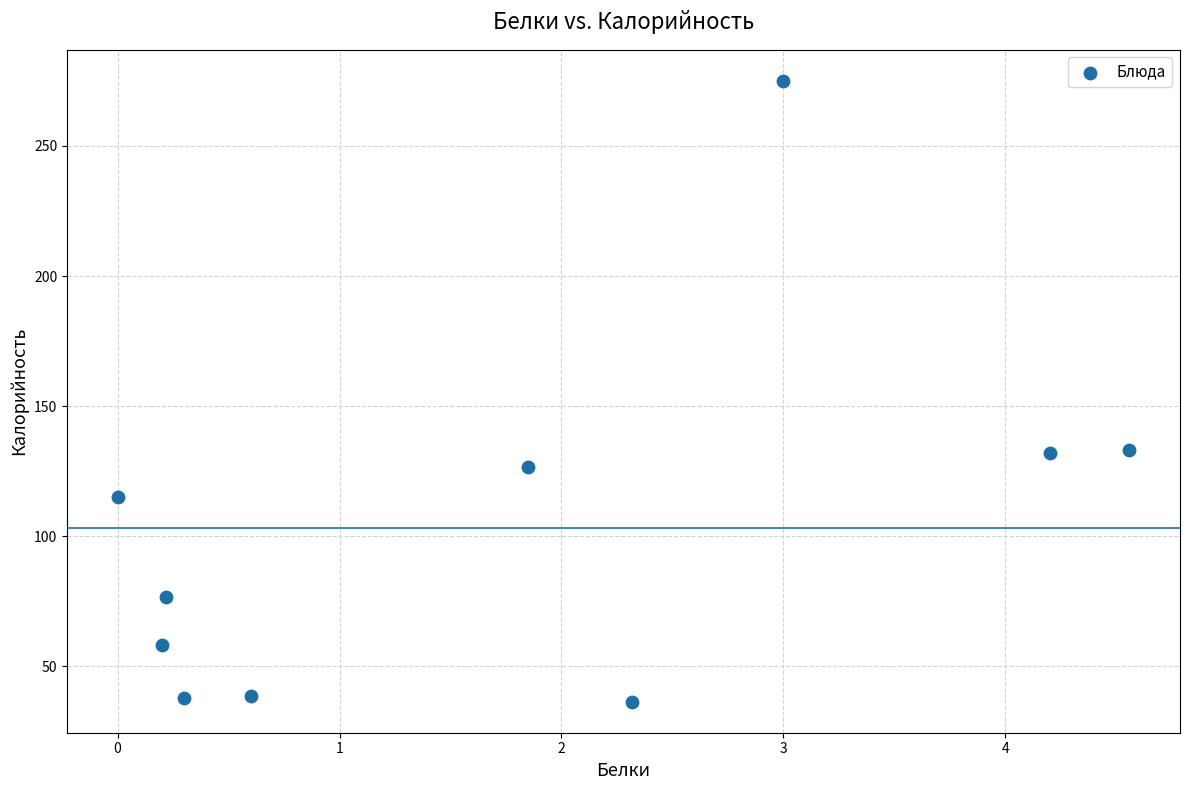

What is the range of Y values (max minus min)?

238.6